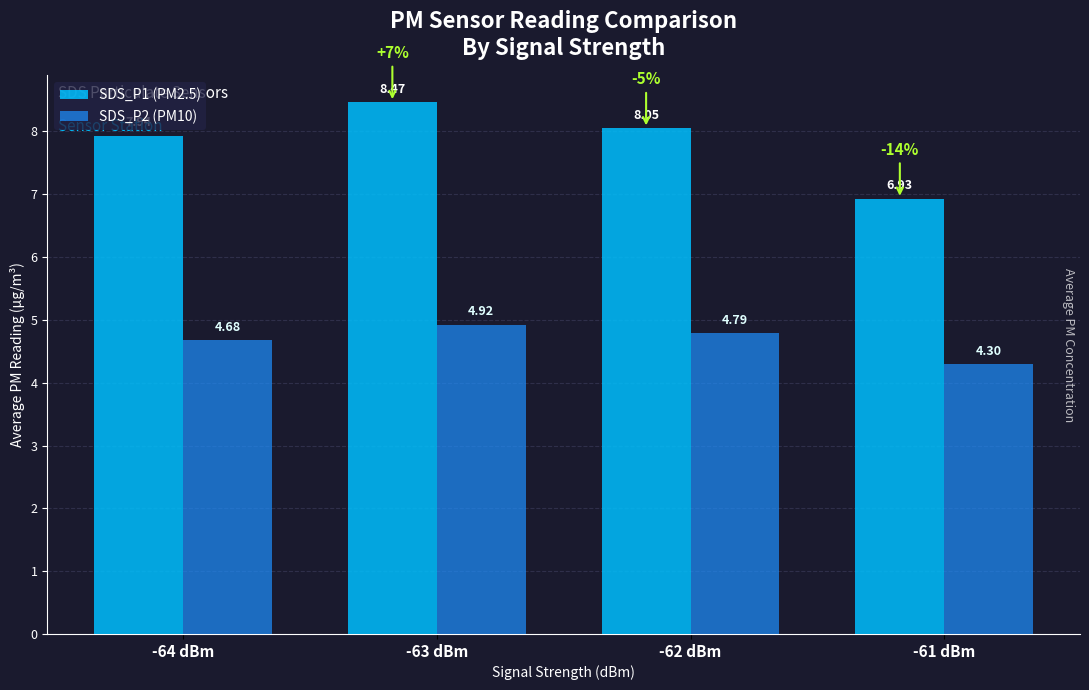

What is the label of the 3rd bar from the left?

-62 dBm